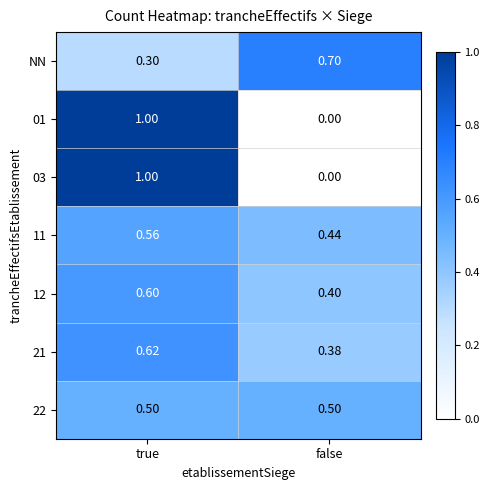

List the labels in order of 03 value, largest first.

true, false